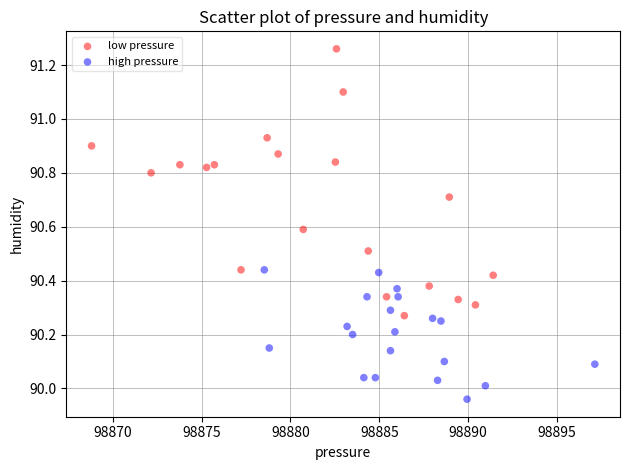

Which series reaches the maximum Y coordinate?

low pressure